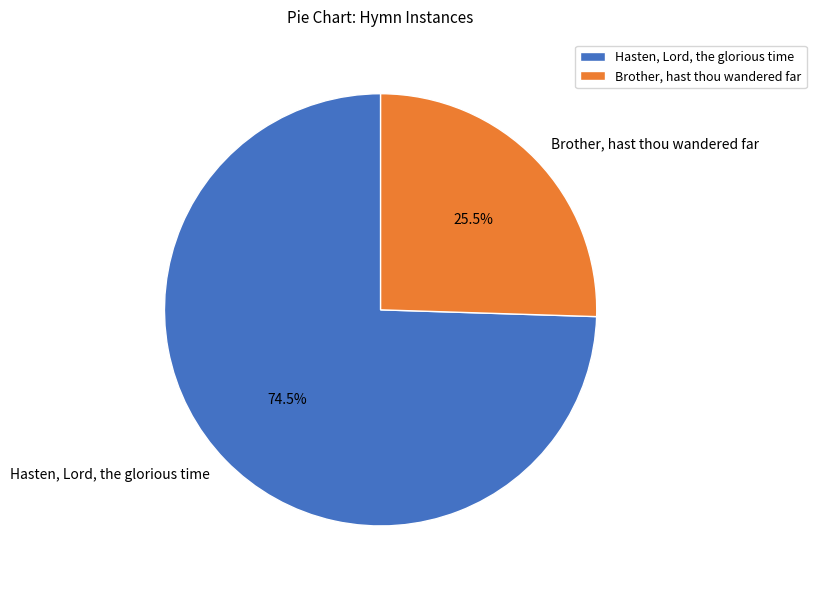

Rank the categories by value from highest to lowest.

Hasten, Lord, the glorious time, Brother, hast thou wandered far